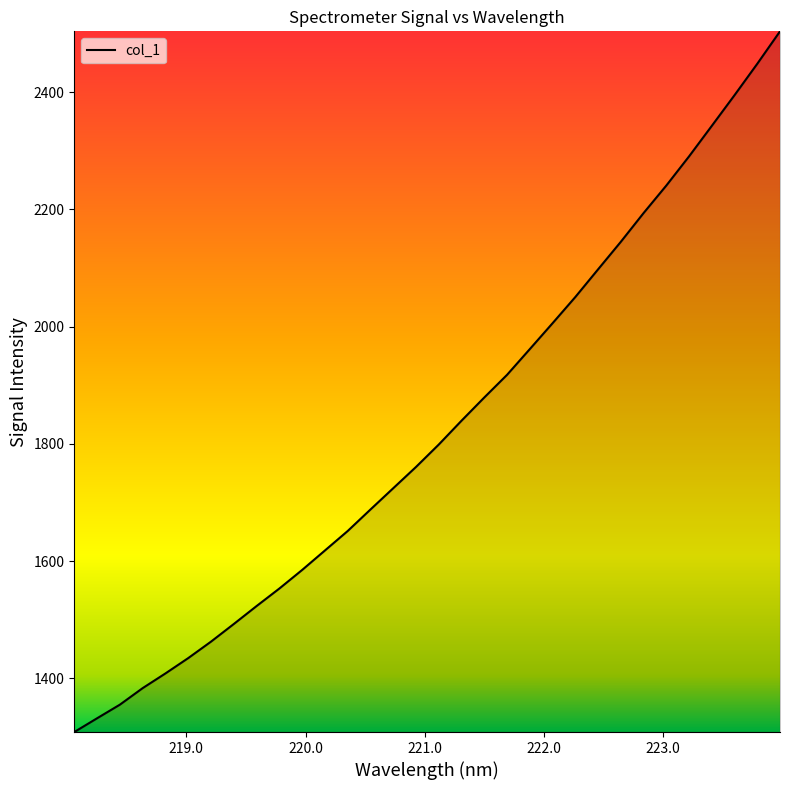

What is the greatest value displayed?

2503.9